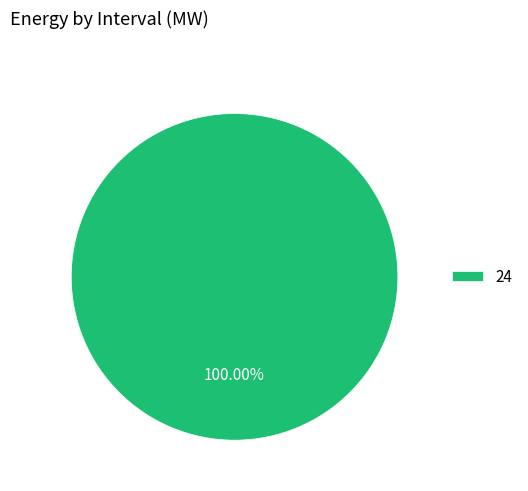

Is 24 the majority of the pie?

Yes